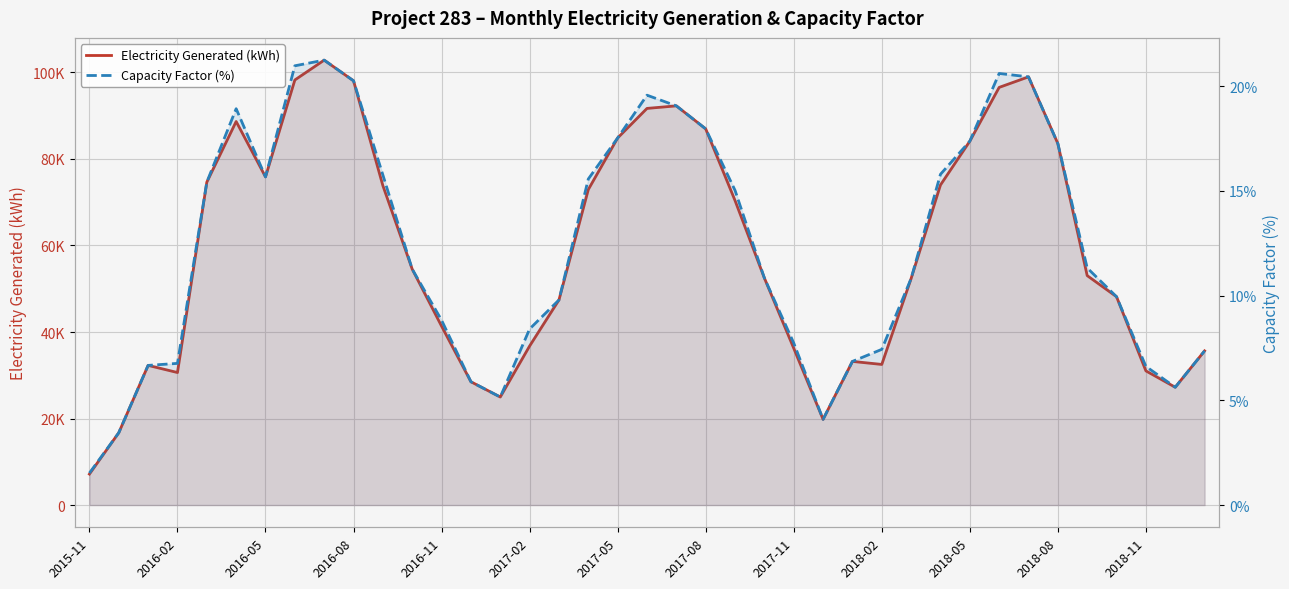

The Electricity Generated (kWh) series shows 98976.5 at 32. True or false?

True